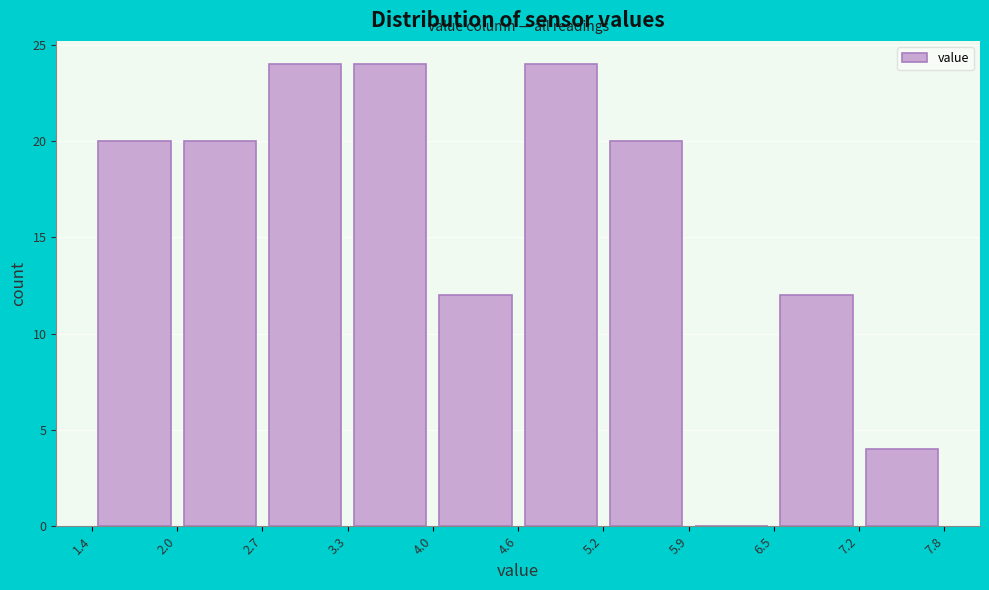

What is the height of the bar covering 1.4 to 2.0 on the x-axis? The values are not printed on the chart, so give them approximately, as read against the axis.

20